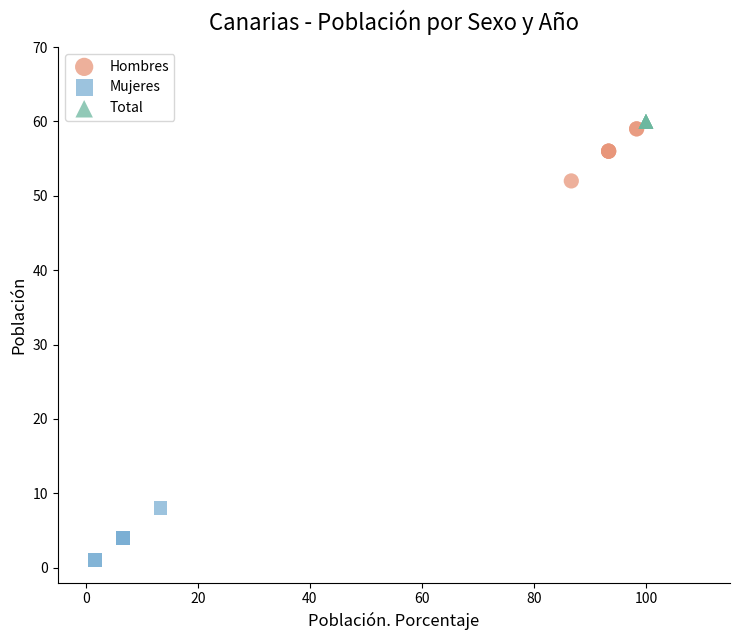

Which series contains the lowest Y value?

Mujeres